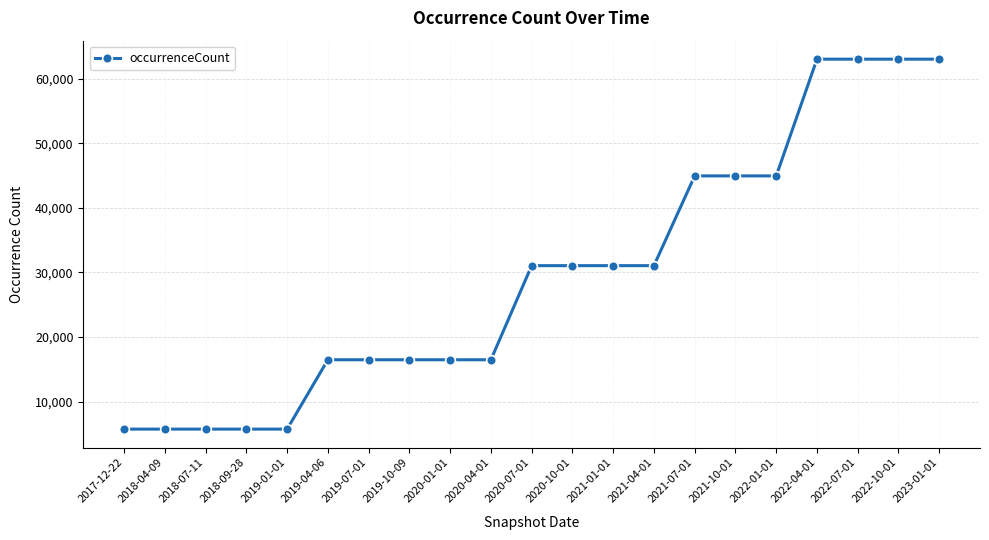

The value at 2021-04-01 is 31047. True or false?

True